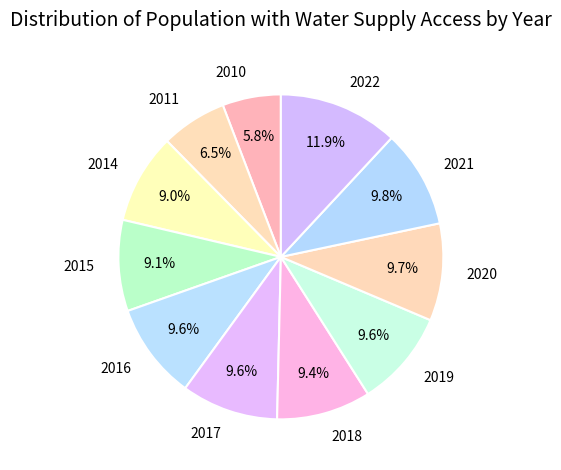

To the nearest percent, what percentage of the pie is 2021?

10%